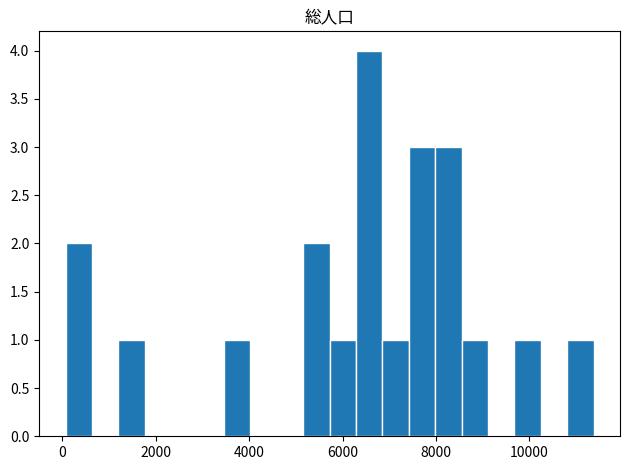

Read against the x-axis, roughly where is the centre of the tallest bar?

6600